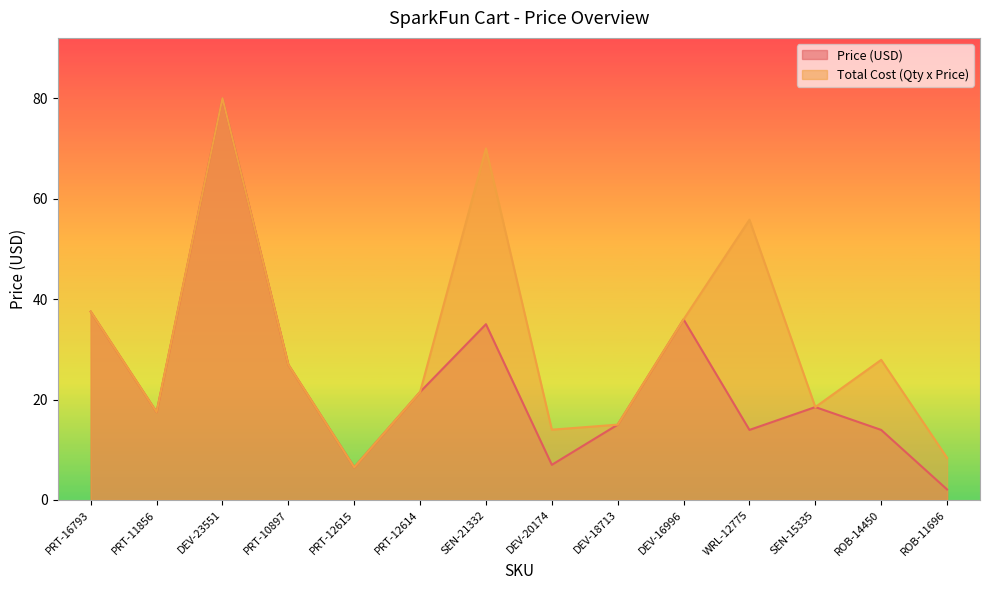

What are all the series names shown in the legend?

Price (USD), Total Cost (Qty x Price)